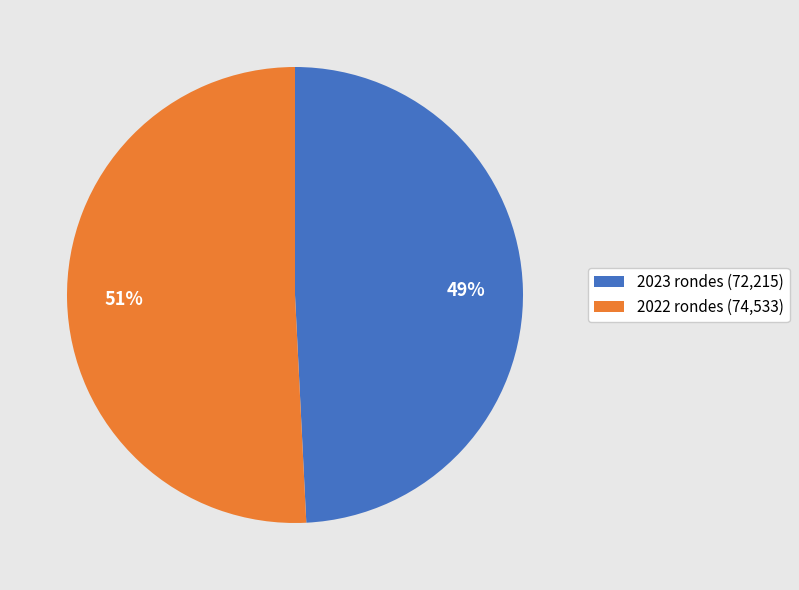

What is the smallest slice in the pie chart?

2023 rondes (72,215)